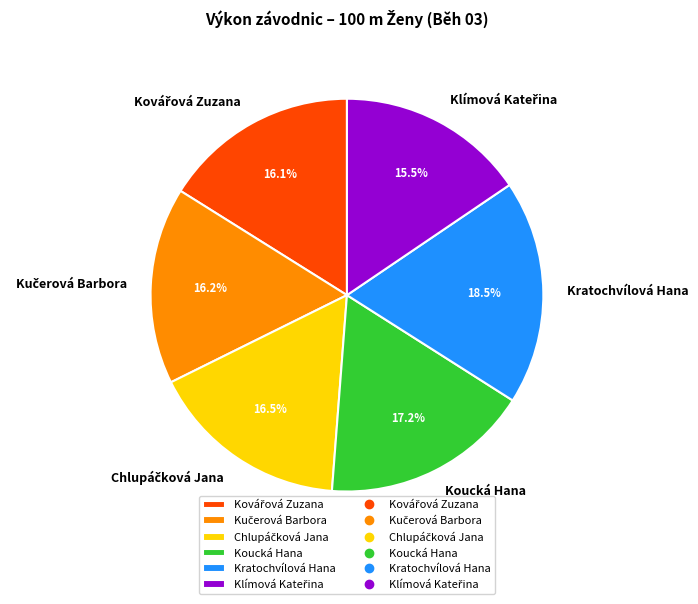

Which category has the biggest portion of the pie?

Kratochvílová Hana